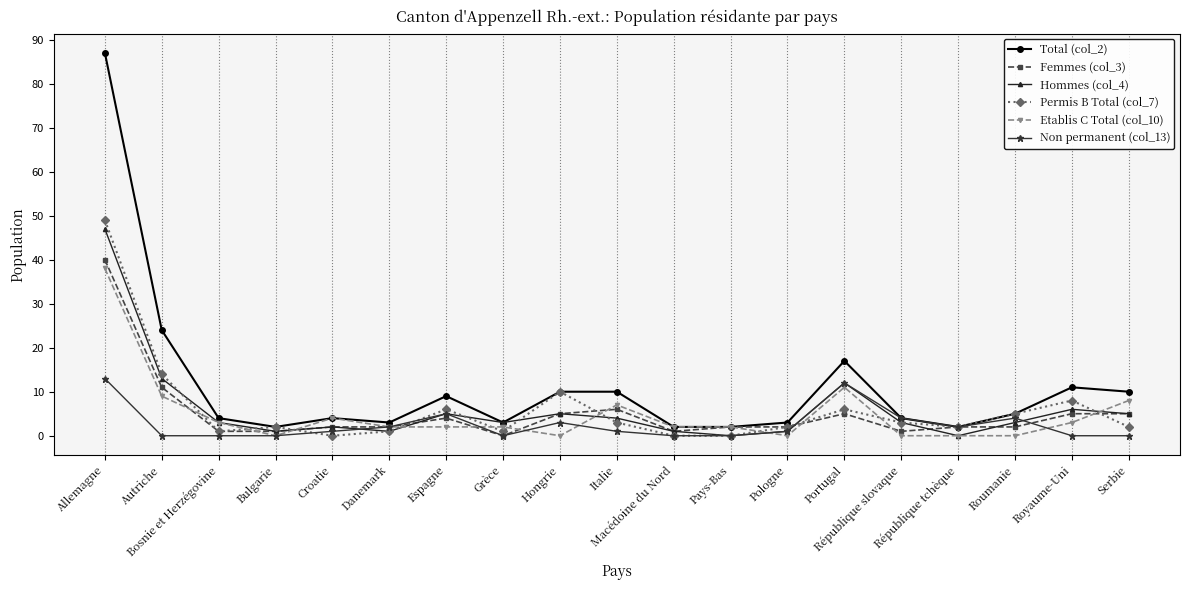

How many lines are shown in the chart?

6